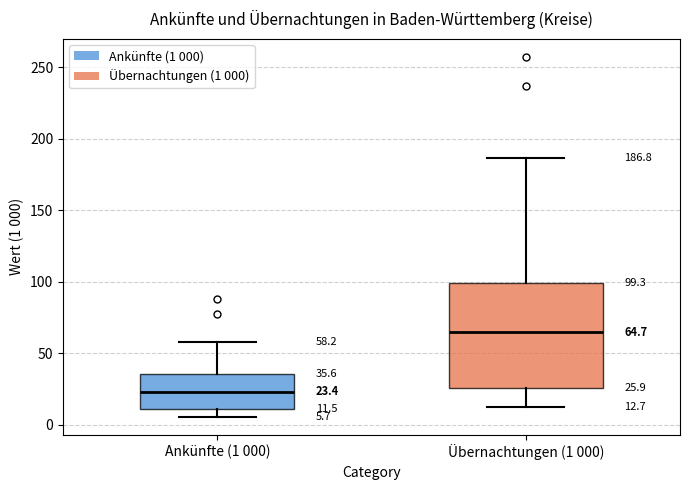

Which box has the lowest median line?

Ankünfte (1 000)